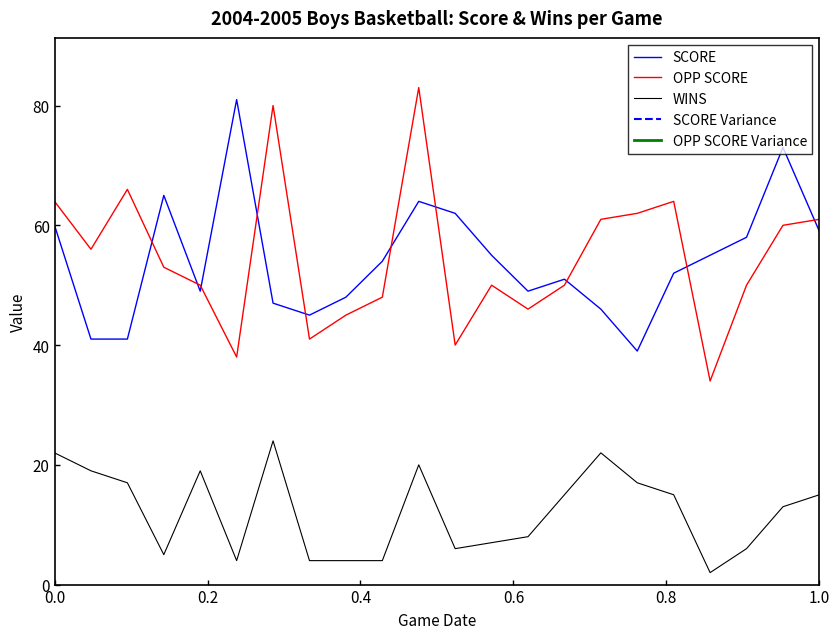

What is the maximum value for SCORE?

81